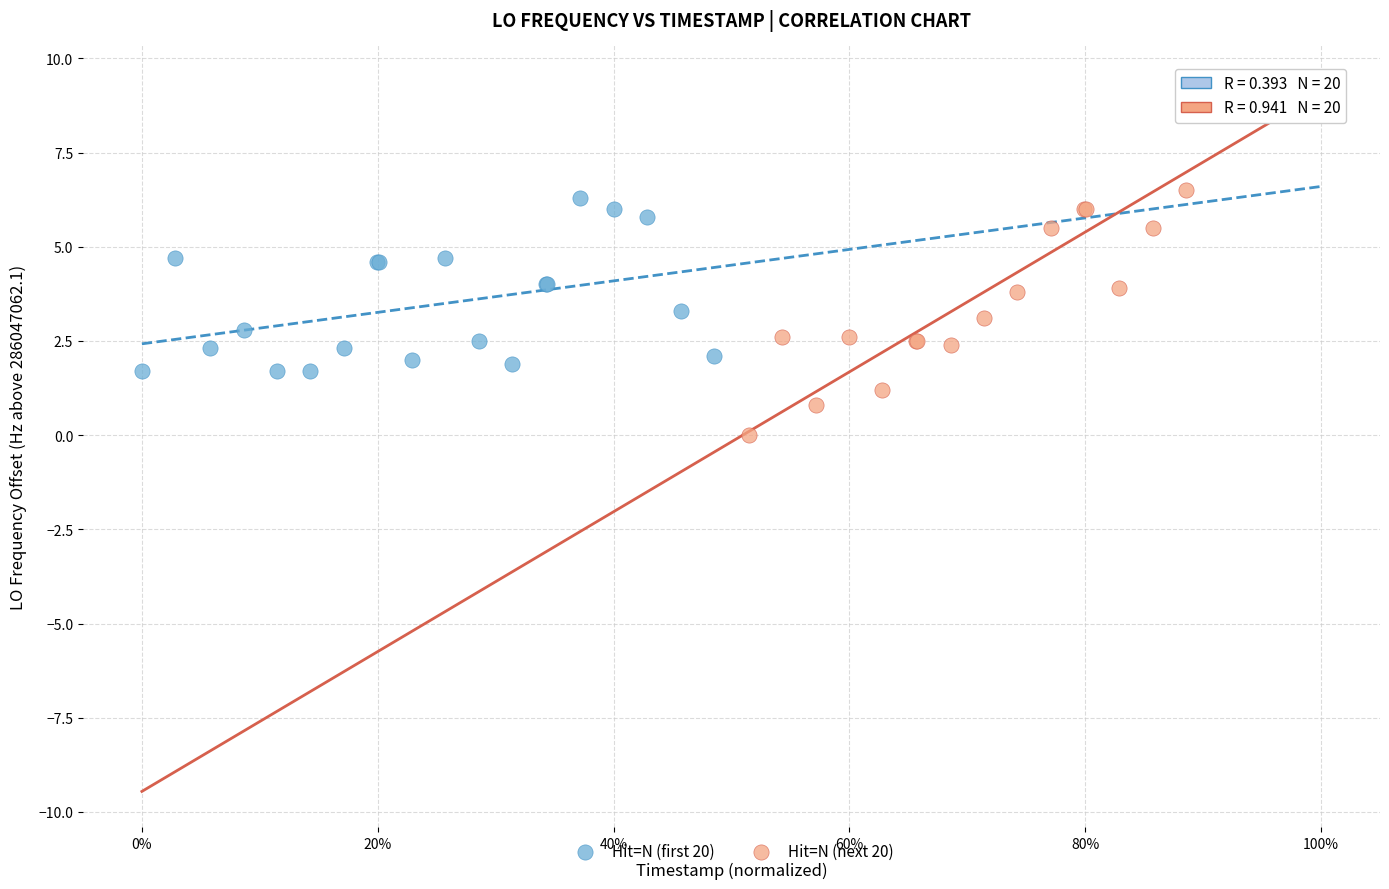

What are all the series names shown in the legend?

Hit=N (first 20), Hit=N (next 20)